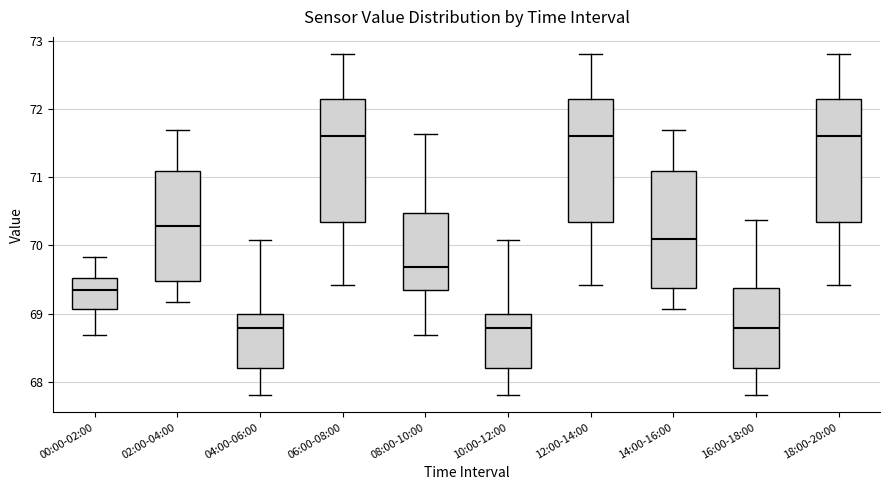

Reading left to right, transcribe this box plot: for each box, give where its median line is, the range the box spans, and where its two whiskers end, as read against the y-axis. The values are not printed on the chart, so give them approximately, as read against the axis.

00:00-02:00: median 69.4, box 69.1 to 69.5, whiskers 68.7 to 69.8
02:00-04:00: median 70.3, box 69.5 to 71.1, whiskers 69.2 to 71.7
04:00-06:00: median 68.8, box 68.2 to 69.0, whiskers 67.8 to 70.1
06:00-08:00: median 71.6, box 70.3 to 72.2, whiskers 69.4 to 72.8
08:00-10:00: median 69.7, box 69.4 to 70.5, whiskers 68.7 to 71.6
10:00-12:00: median 68.8, box 68.2 to 69.0, whiskers 67.8 to 70.1
12:00-14:00: median 71.6, box 70.3 to 72.2, whiskers 69.4 to 72.8
14:00-16:00: median 70.1, box 69.4 to 71.1, whiskers 69.1 to 71.7
16:00-18:00: median 68.8, box 68.2 to 69.4, whiskers 67.8 to 70.4
18:00-20:00: median 71.6, box 70.3 to 72.2, whiskers 69.4 to 72.8